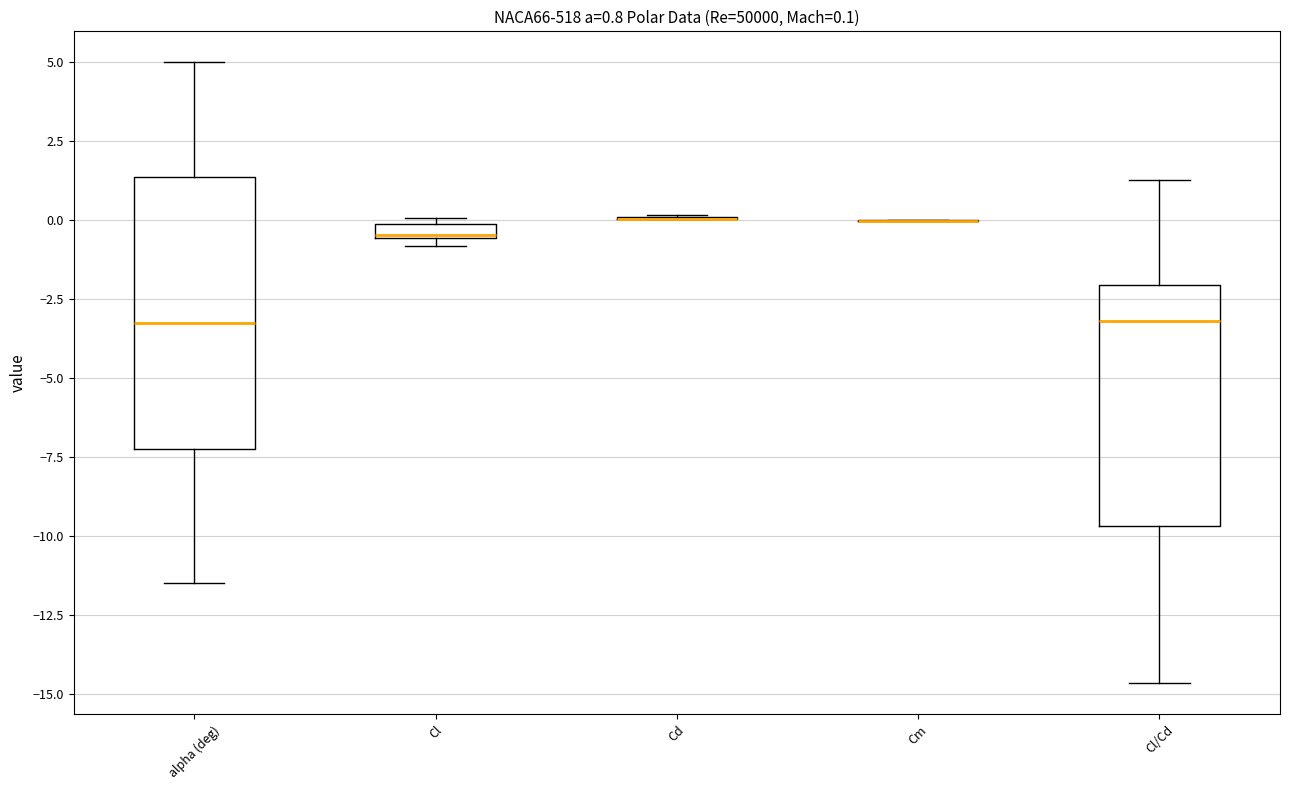

Comparing the boxes themselves (not the whiskers), which one is the tallest?

alpha (deg)